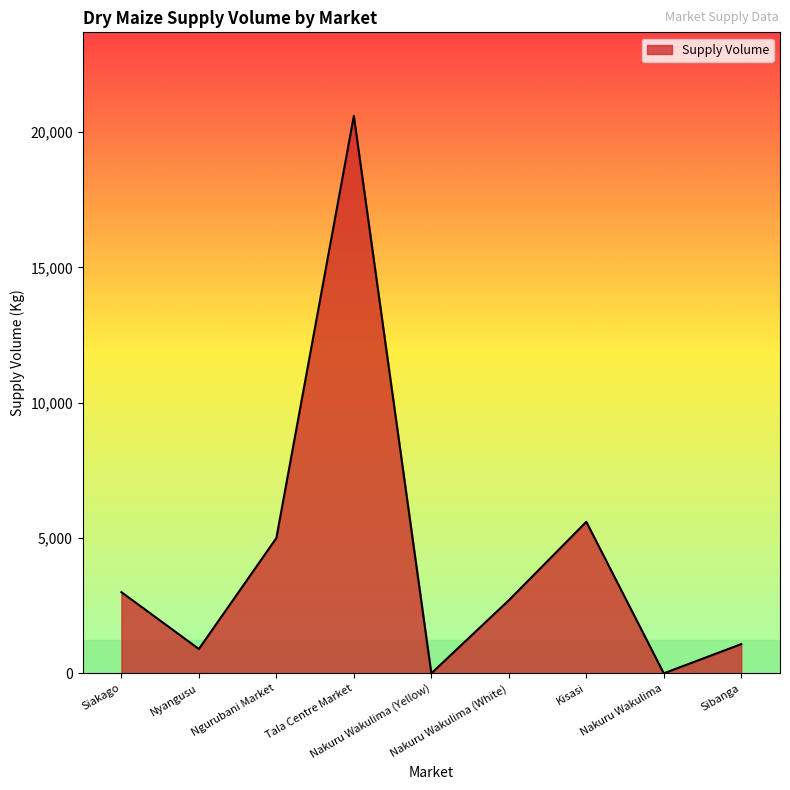

What is the difference between the values at Nakuru Wakulima (Yellow) and Siakago?

3000